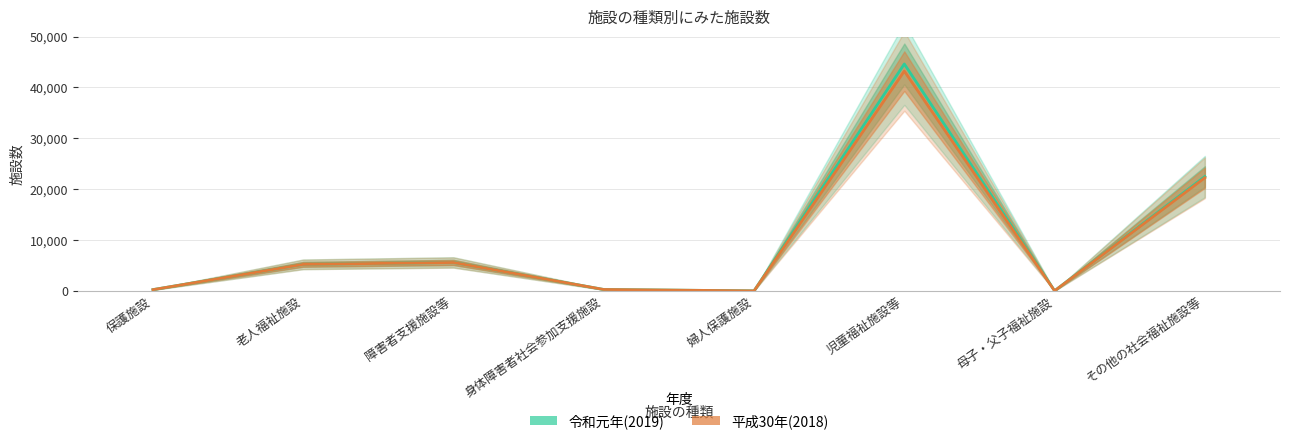

Is it true that 平成30年(2018) equals 43203 at 児童福祉施設等?

True